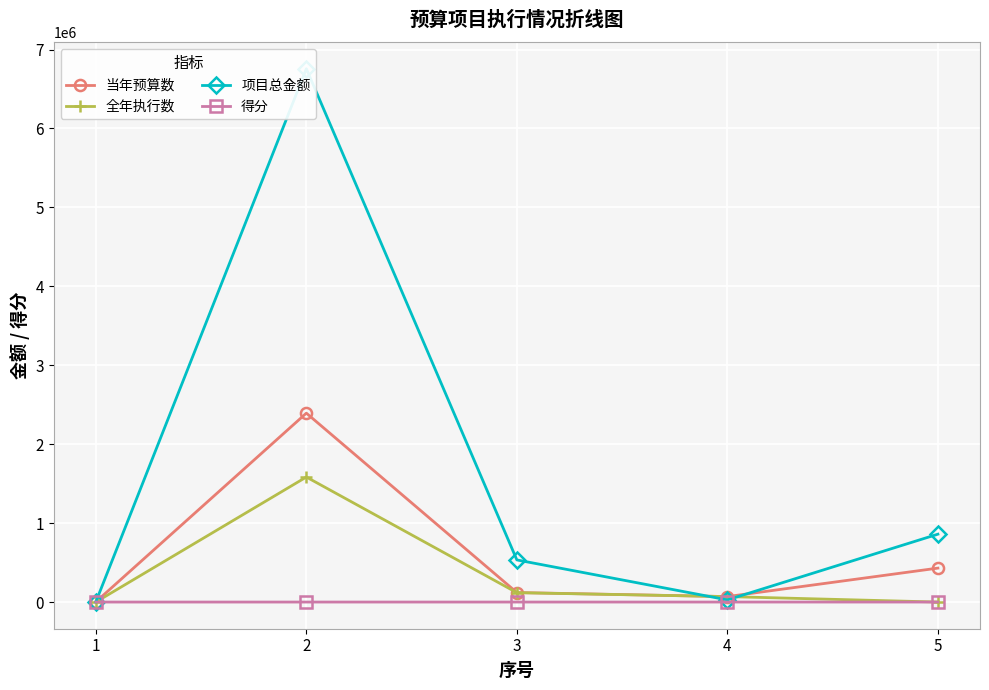

Rank the series by their average value, from highest to lowest.

项目总金额, 当年预算数, 全年执行数, 得分